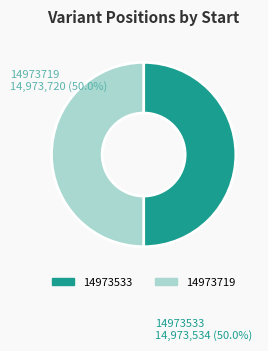

Do 14973719 and 14973533 together represent more than half of the pie?

Yes